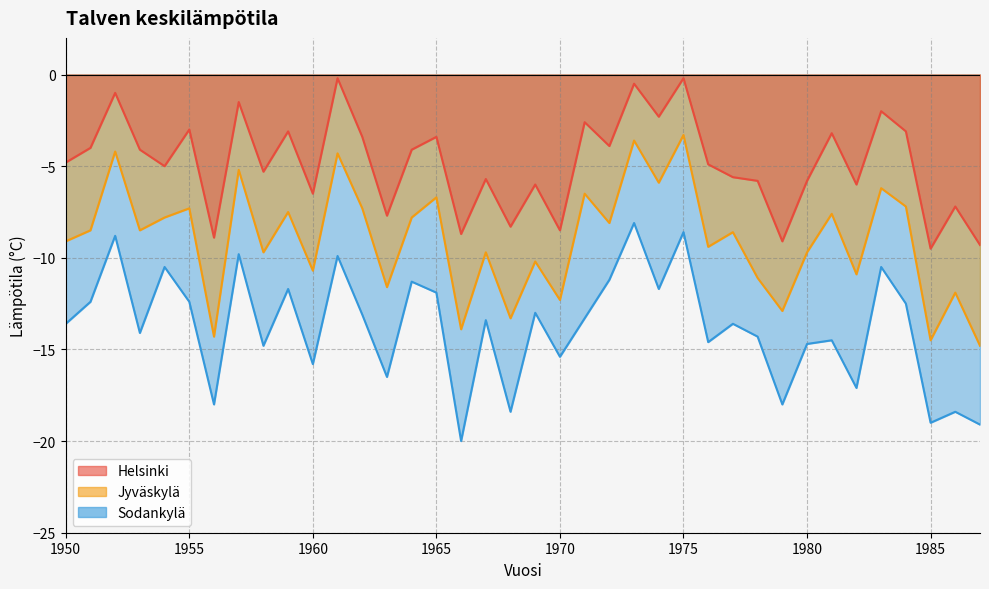

What is the maximum value for Helsinki?

-0.2